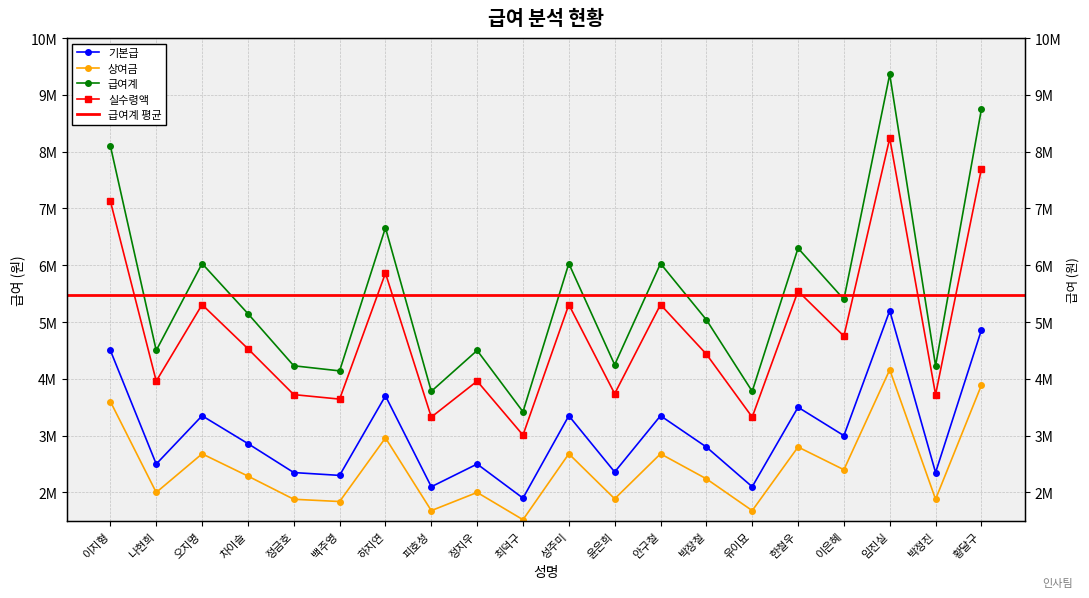

Where does the 상여금 series first go above 2288000?

이지형